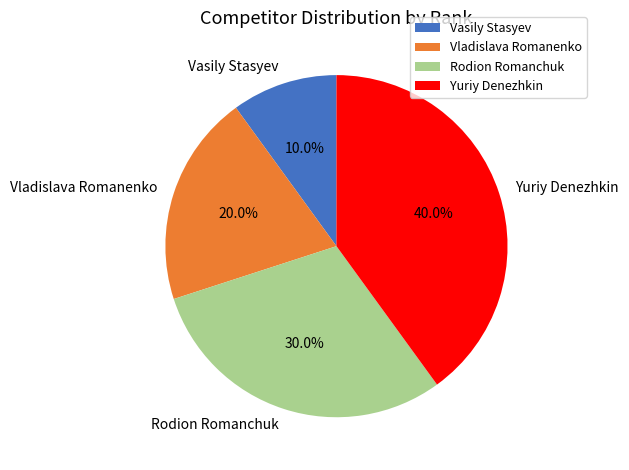

Which category has the smallest portion of the pie?

Vasily Stasyev